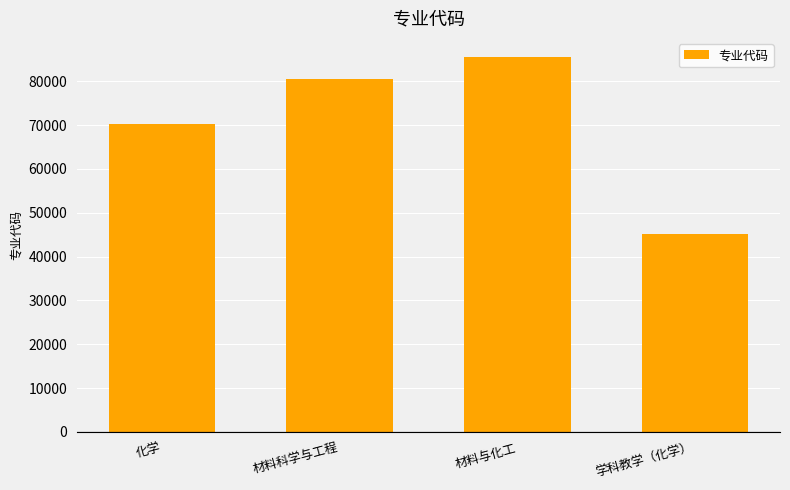

The value at 化学 is 70300. True or false?

True